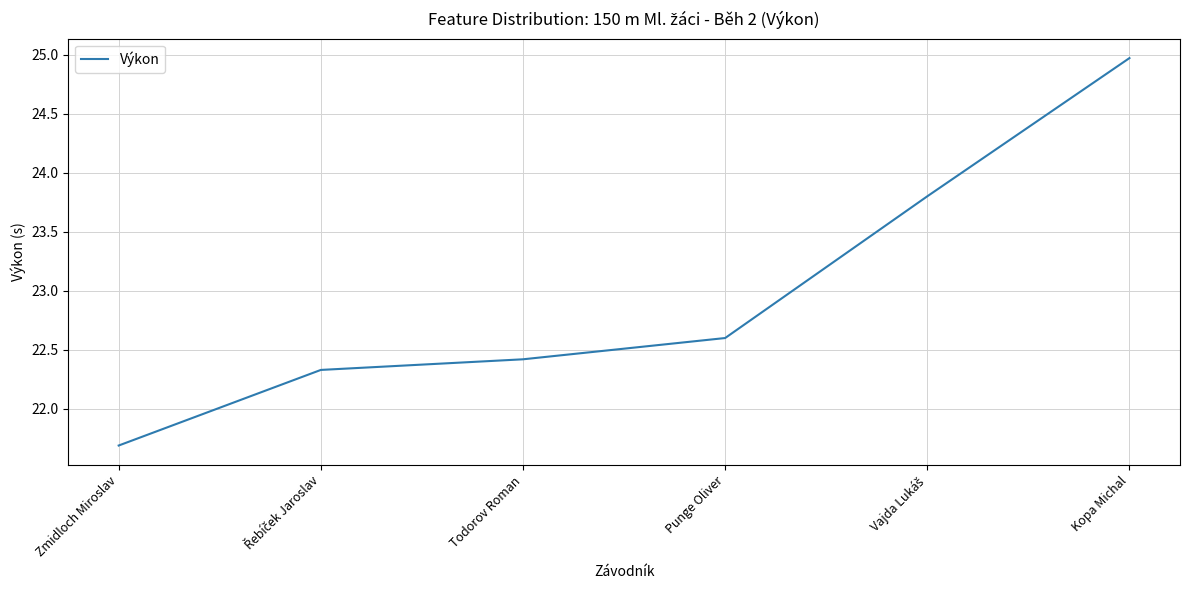

How many lines are shown in the chart?

1